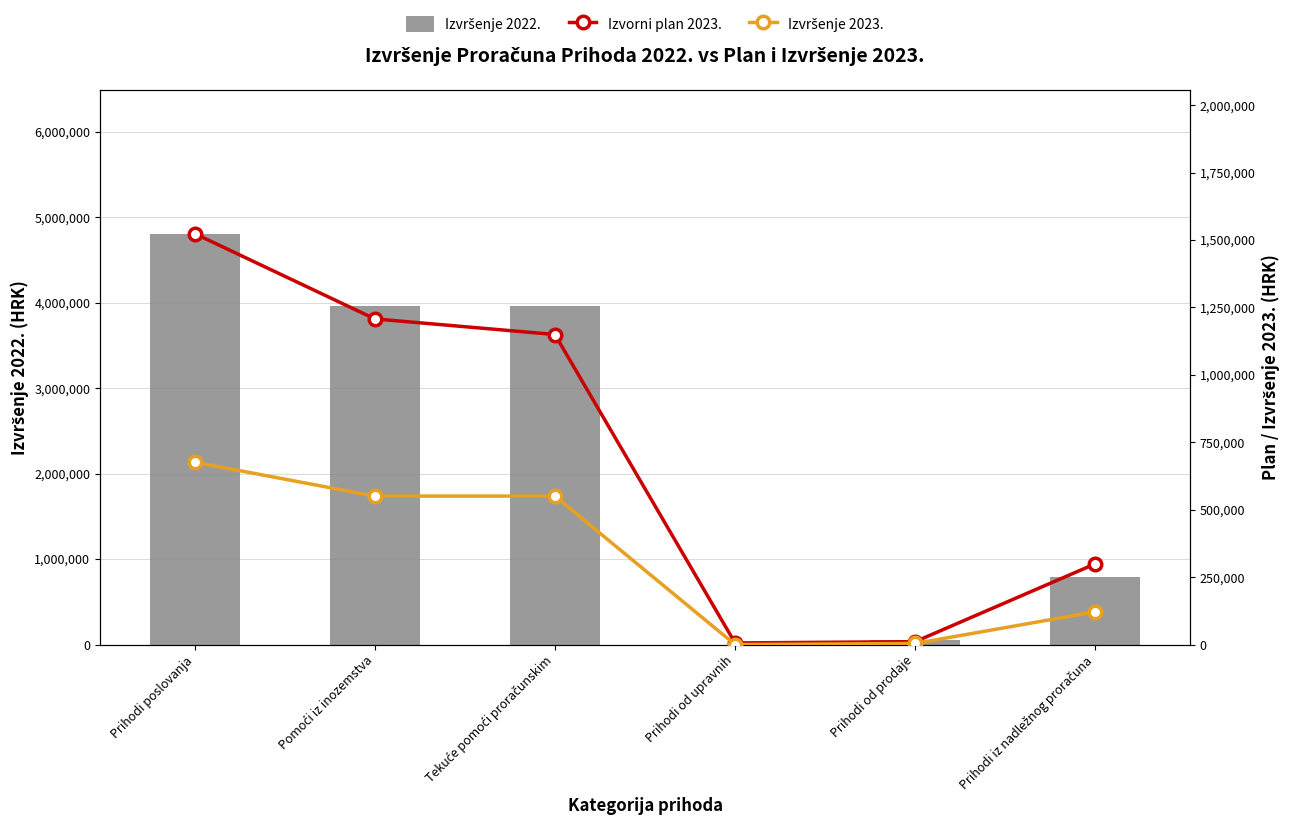

At which label does Izvršenje 2023. first exceed 550552?

Prihodi poslovanja